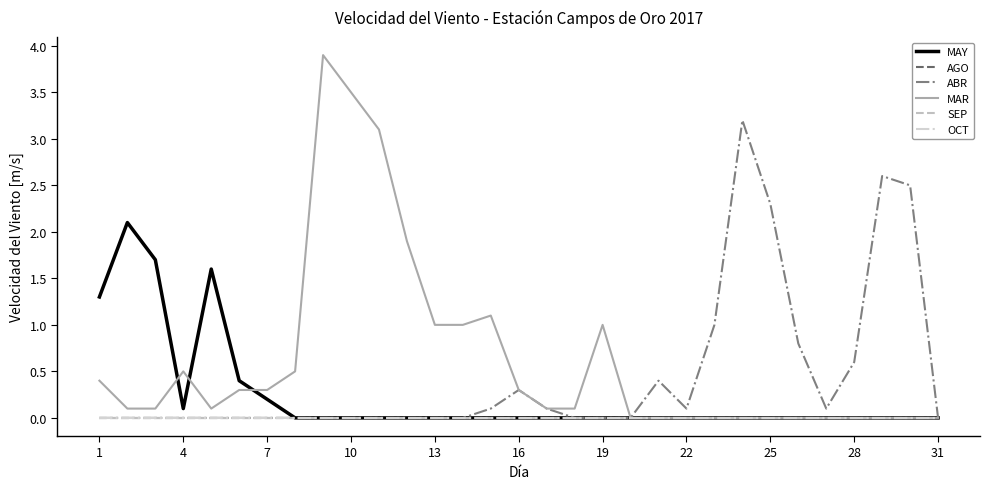

True or false: MAR and OCT cross at least once.

False